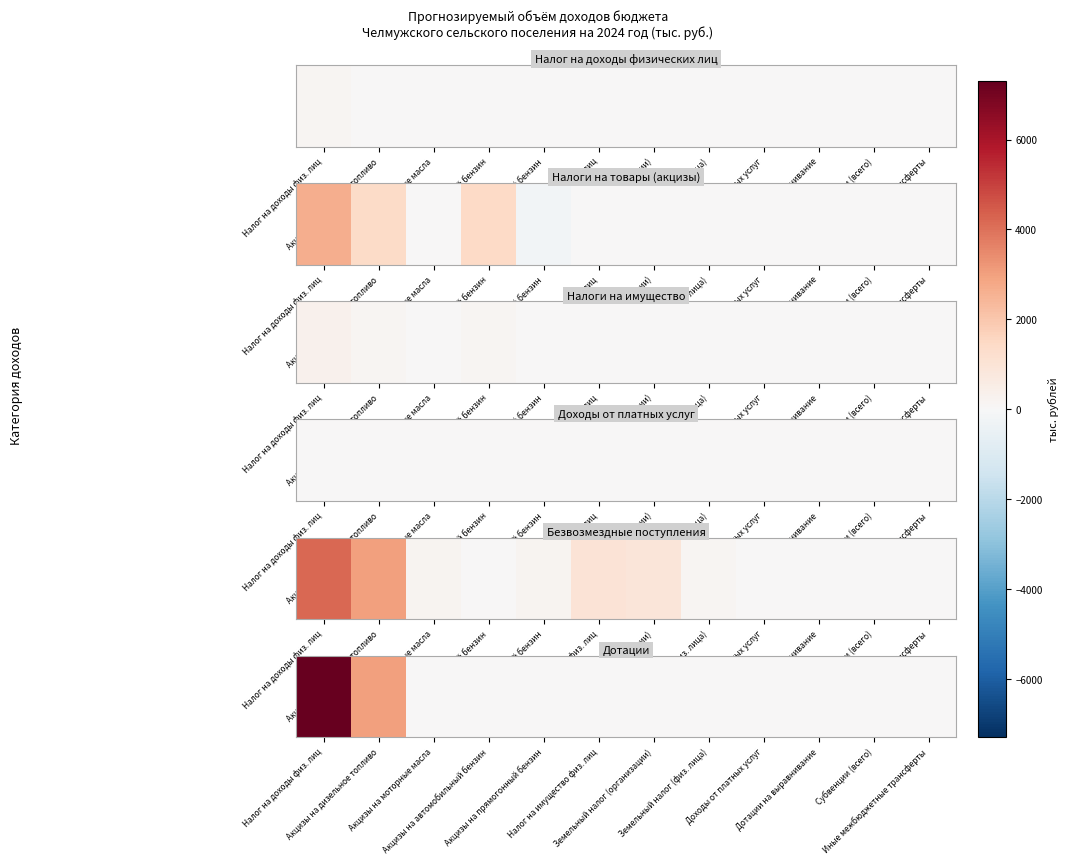

Which label corresponds to the smallest value in the chart?

Акцизы на моторные масла